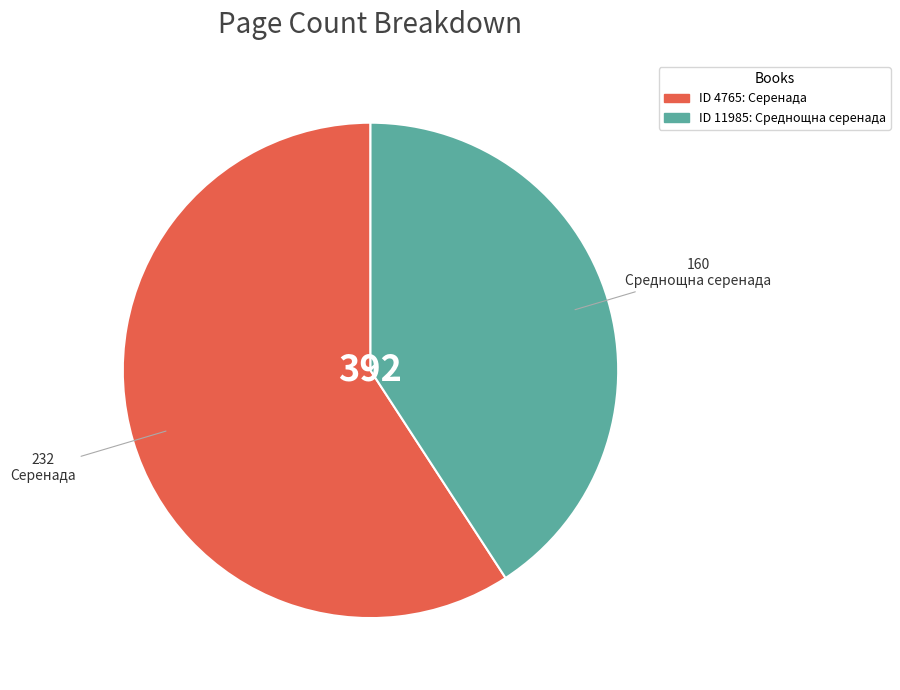

Count the number of slices in the pie.

2